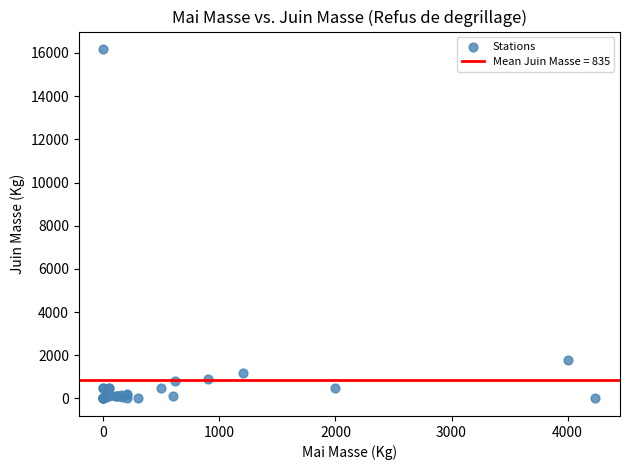

What Y value in the scatter plot is closest to 8090?

1800